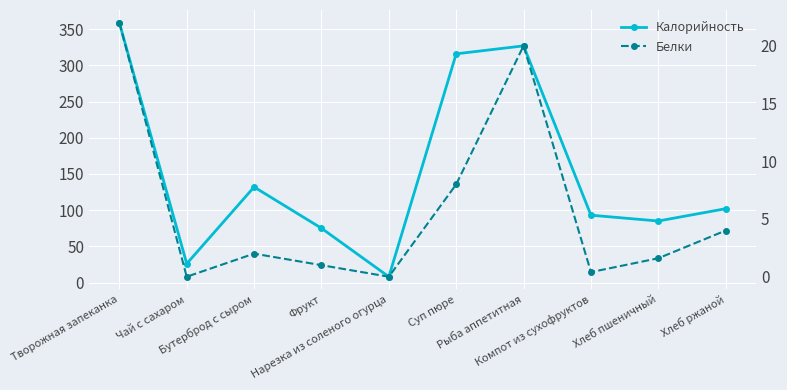

Where is the first local maximum for Калорийность?

Бутерброд с сыром